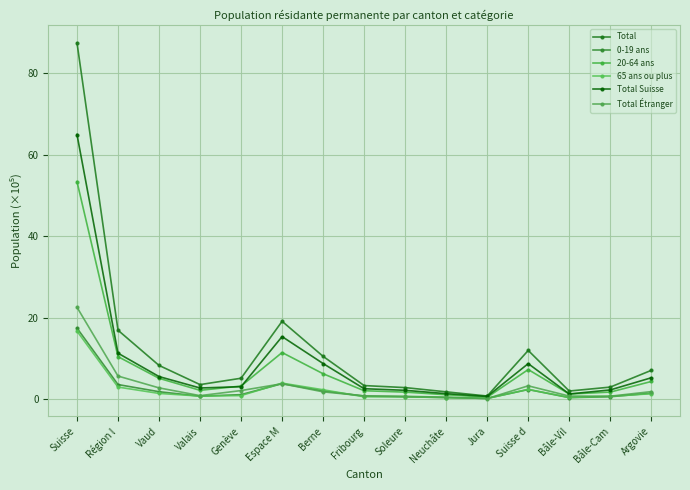

How many lines are shown in the chart?

6